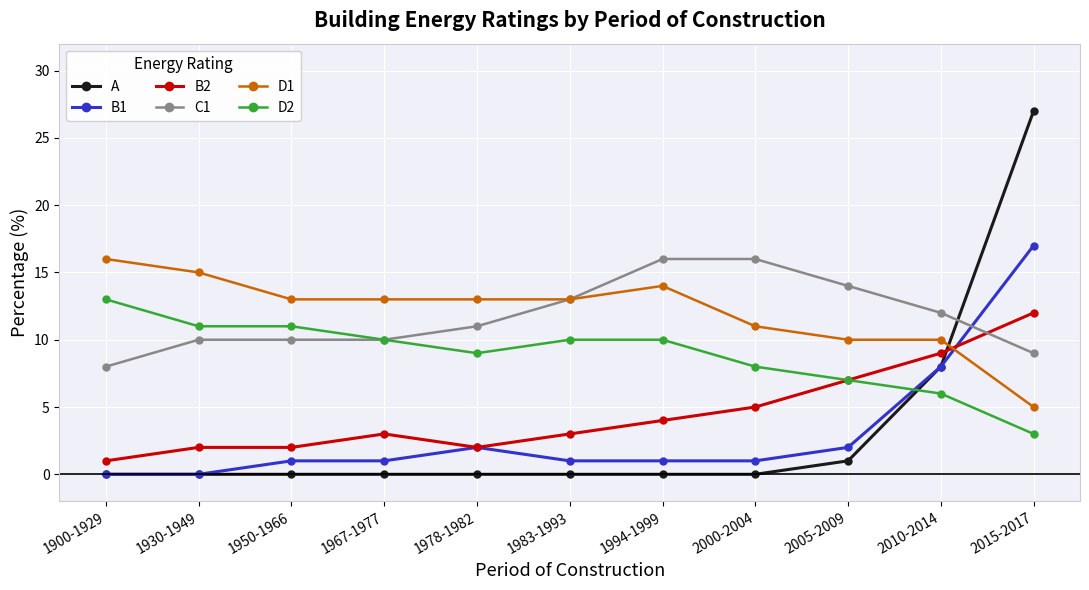

Reading right to left, transcribe all the data shown in this chart.

A: 2015-2017=27	2010-2014=8	2005-2009=1	2000-2004=0	1994-1999=0	1983-1993=0	1978-1982=0	1967-1977=0	1950-1966=0	1930-1949=0	1900-1929=0
B1: 2015-2017=17	2010-2014=8	2005-2009=2	2000-2004=1	1994-1999=1	1983-1993=1	1978-1982=2	1967-1977=1	1950-1966=1	1930-1949=0	1900-1929=0
B2: 2015-2017=12	2010-2014=9	2005-2009=7	2000-2004=5	1994-1999=4	1983-1993=3	1978-1982=2	1967-1977=3	1950-1966=2	1930-1949=2	1900-1929=1
C1: 2015-2017=9	2010-2014=12	2005-2009=14	2000-2004=16	1994-1999=16	1983-1993=13	1978-1982=11	1967-1977=10	1950-1966=10	1930-1949=10	1900-1929=8
D1: 2015-2017=5	2010-2014=10	2005-2009=10	2000-2004=11	1994-1999=14	1983-1993=13	1978-1982=13	1967-1977=13	1950-1966=13	1930-1949=15	1900-1929=16
D2: 2015-2017=3	2010-2014=6	2005-2009=7	2000-2004=8	1994-1999=10	1983-1993=10	1978-1982=9	1967-1977=10	1950-1966=11	1930-1949=11	1900-1929=13